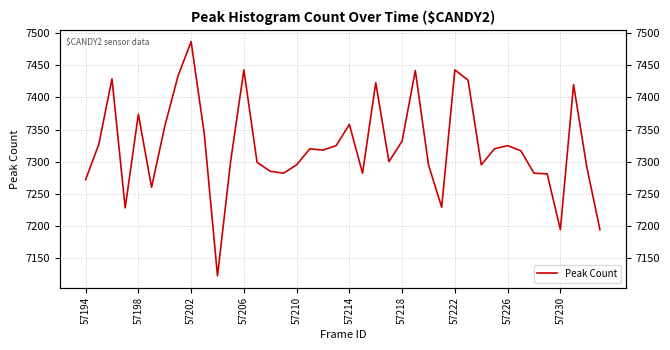

What is the value of the 12th point from the left?

7301